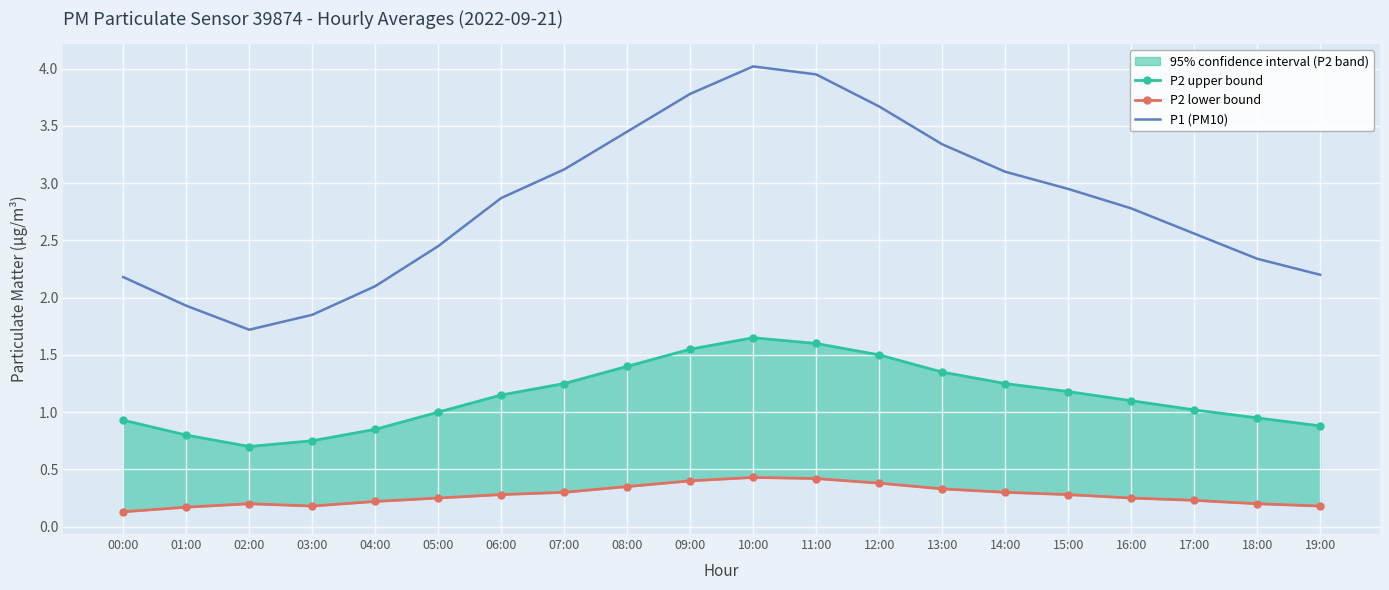

Which has a higher value, 15:00 or 16:00?

15:00